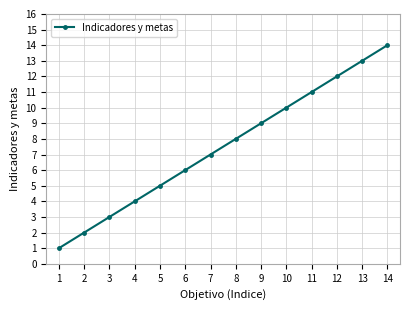

What is the minimum value shown in the chart?

1